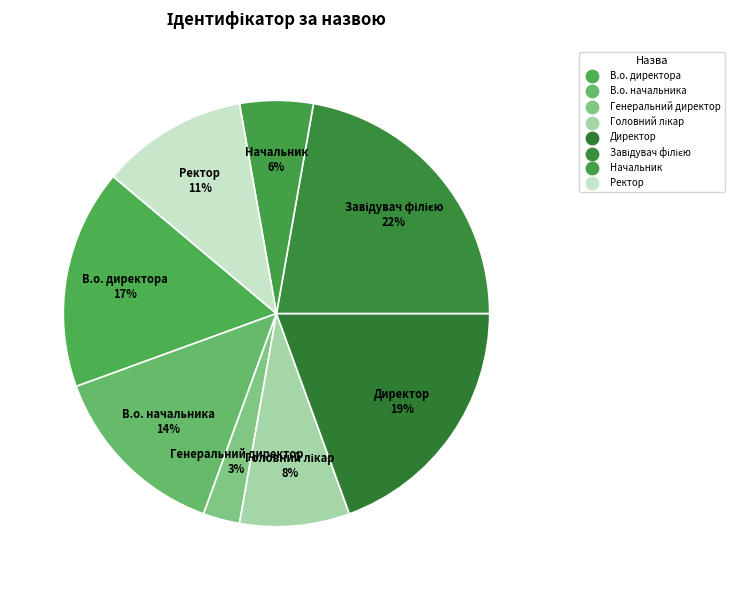

What is the change in value from В.о. директора to Завідувач філією?

+2